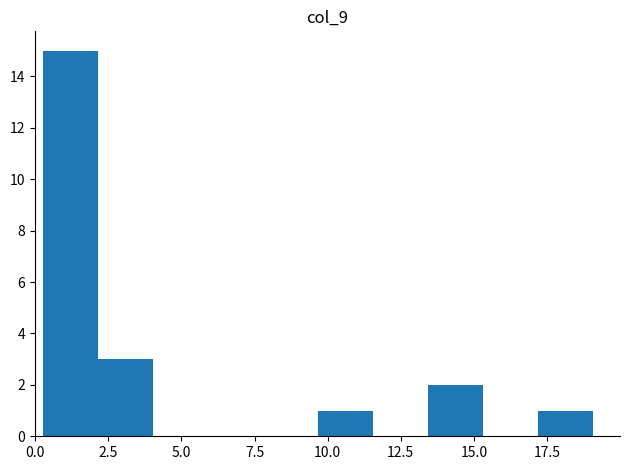

Read against the x-axis, roughly where is the centre of the tallest bar?

1.0